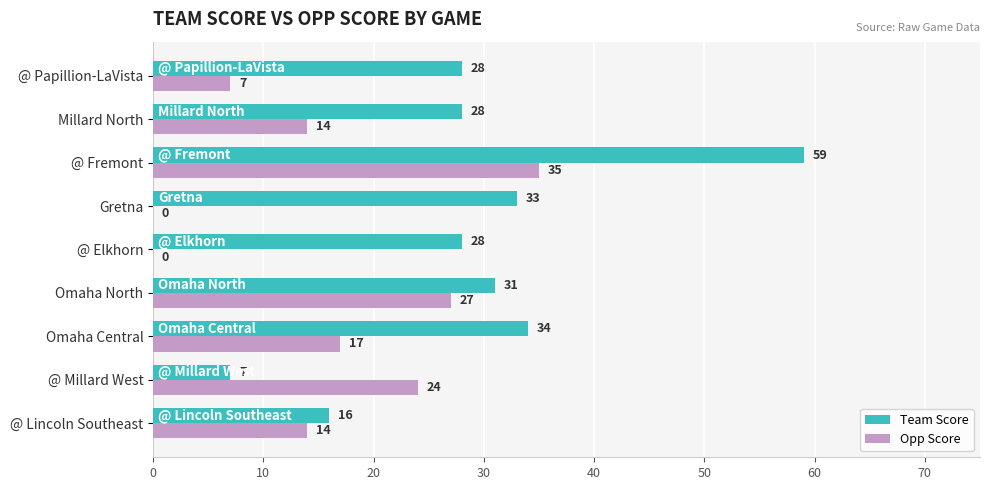

Which series changed the most between @ Lincoln Southeast and Omaha North?

Team Score